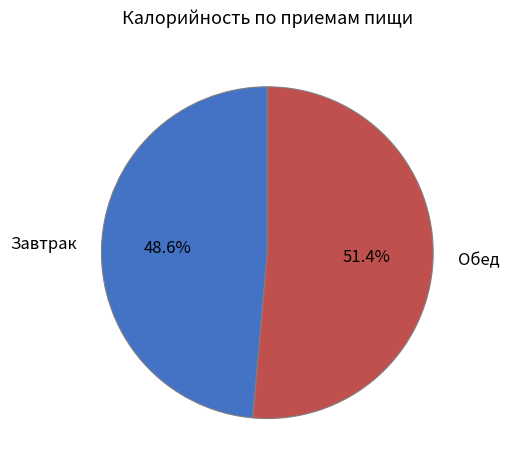

Combined, what portion of the pie is Завтрак and Обед?

100.0%